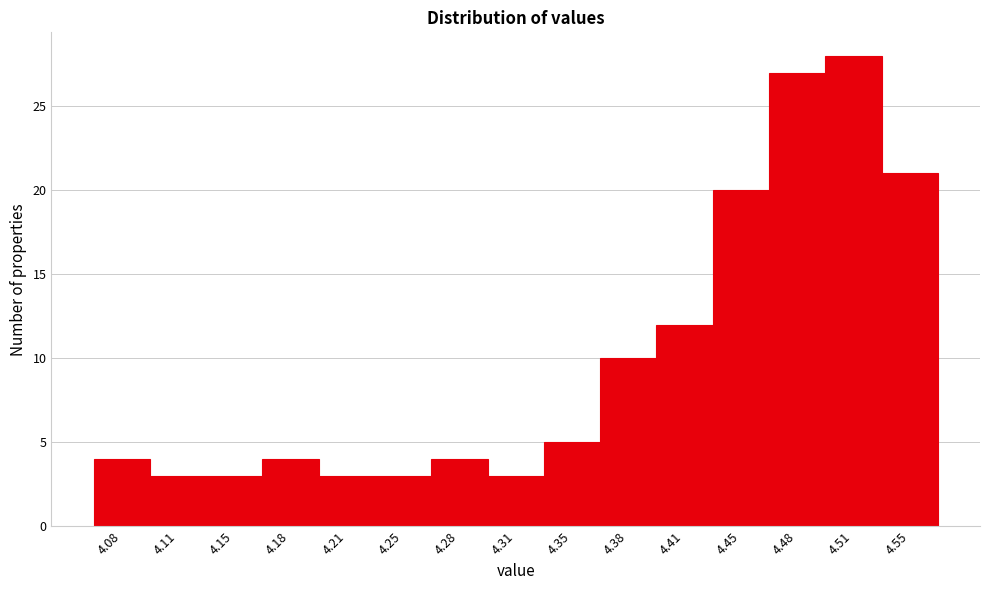

Reading left to right, what are all the values shown in this chart?

4	3	3	4	3	3	4	3	5	10	12	20	27	28	21